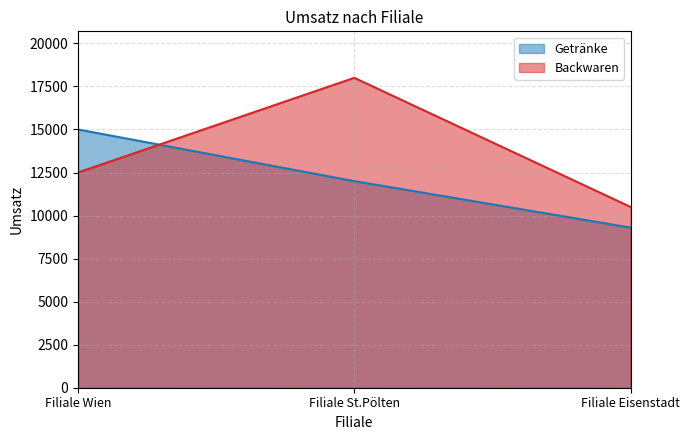

True or false: Backwaren has a value of 4356 at Filiale St.Pölten.

False